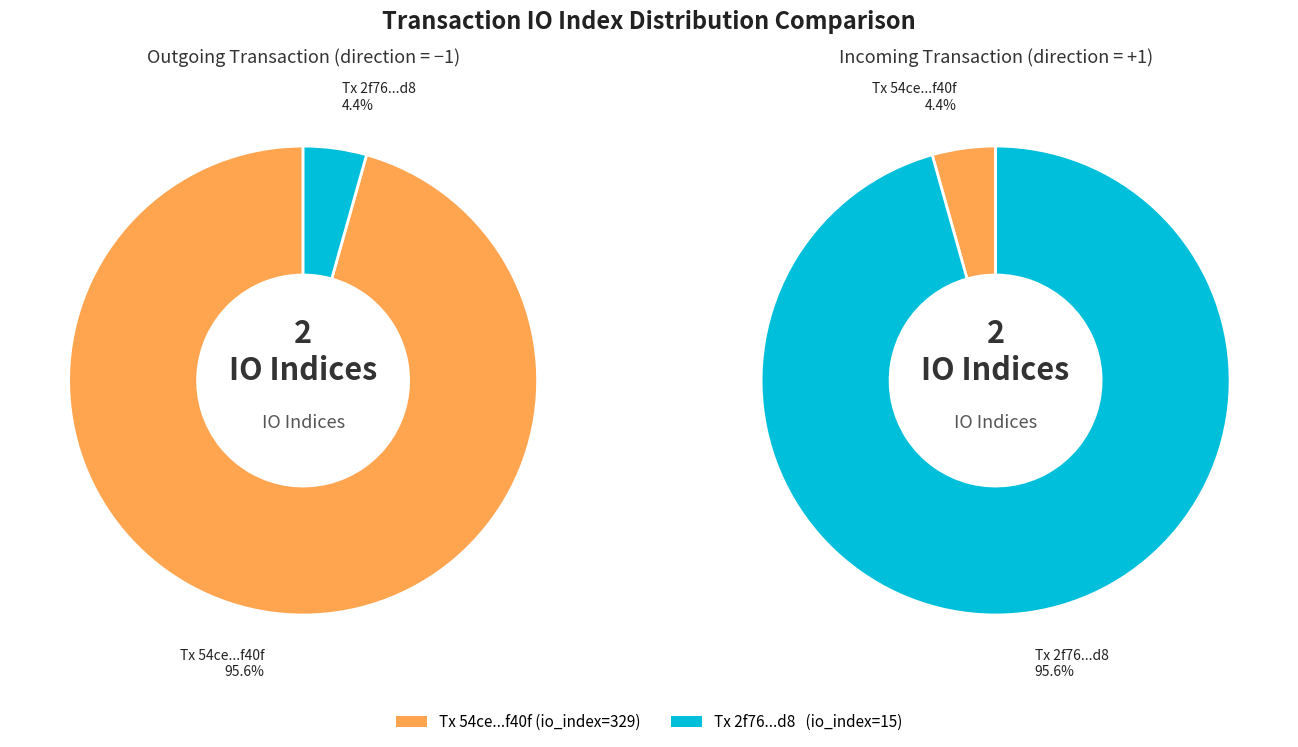

Between direction and io_index, which is larger?

io_index